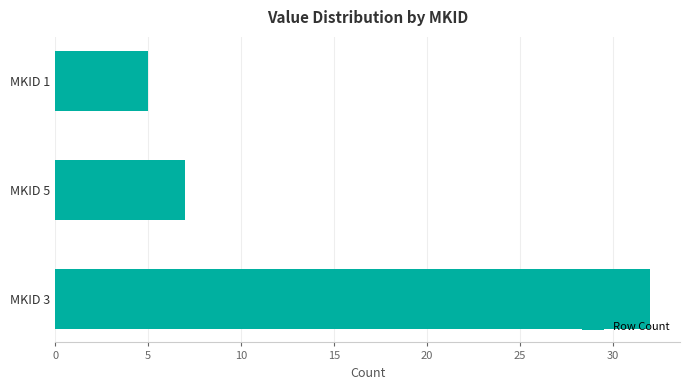

Rank the categories by value from lowest to highest.

MKID 1, MKID 5, MKID 3